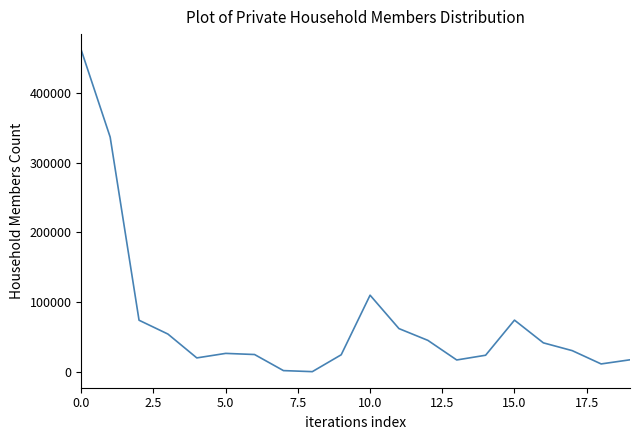

What is the maximum value shown in the chart?

461389